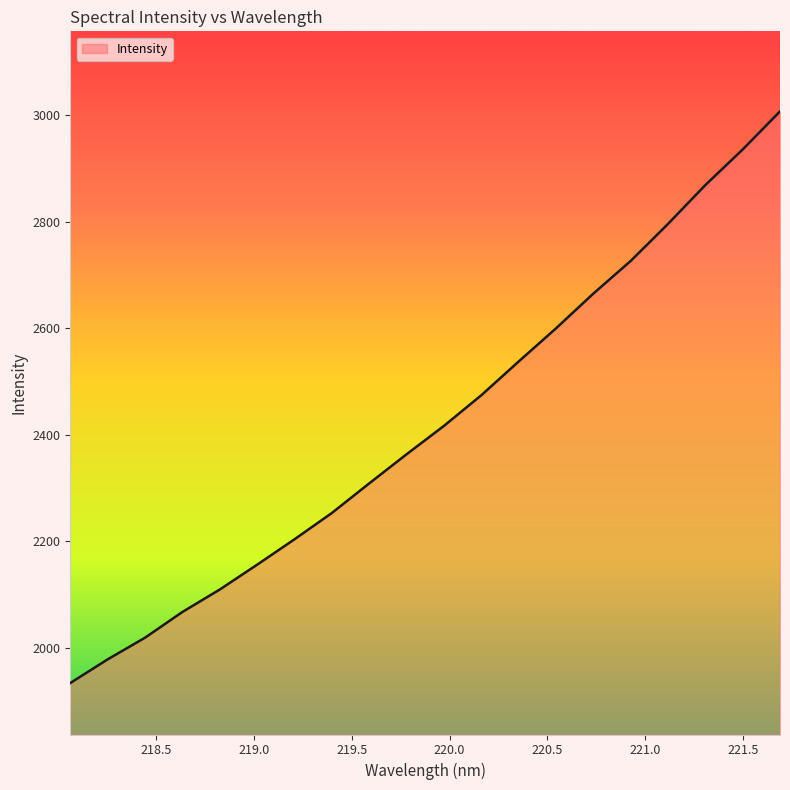

What is the minimum value shown in the chart?

1933.5